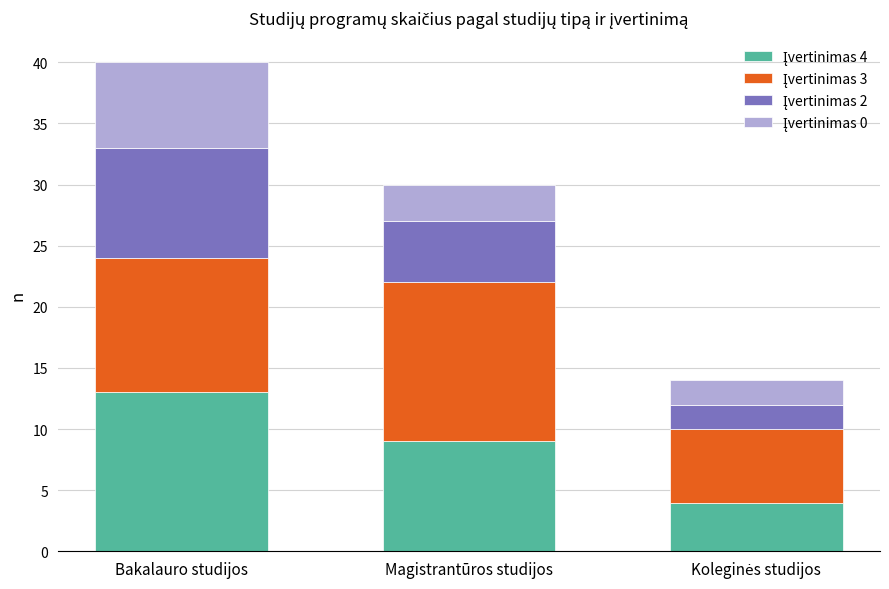

At which category is the sum across all series the highest?

Bakalauro studijos